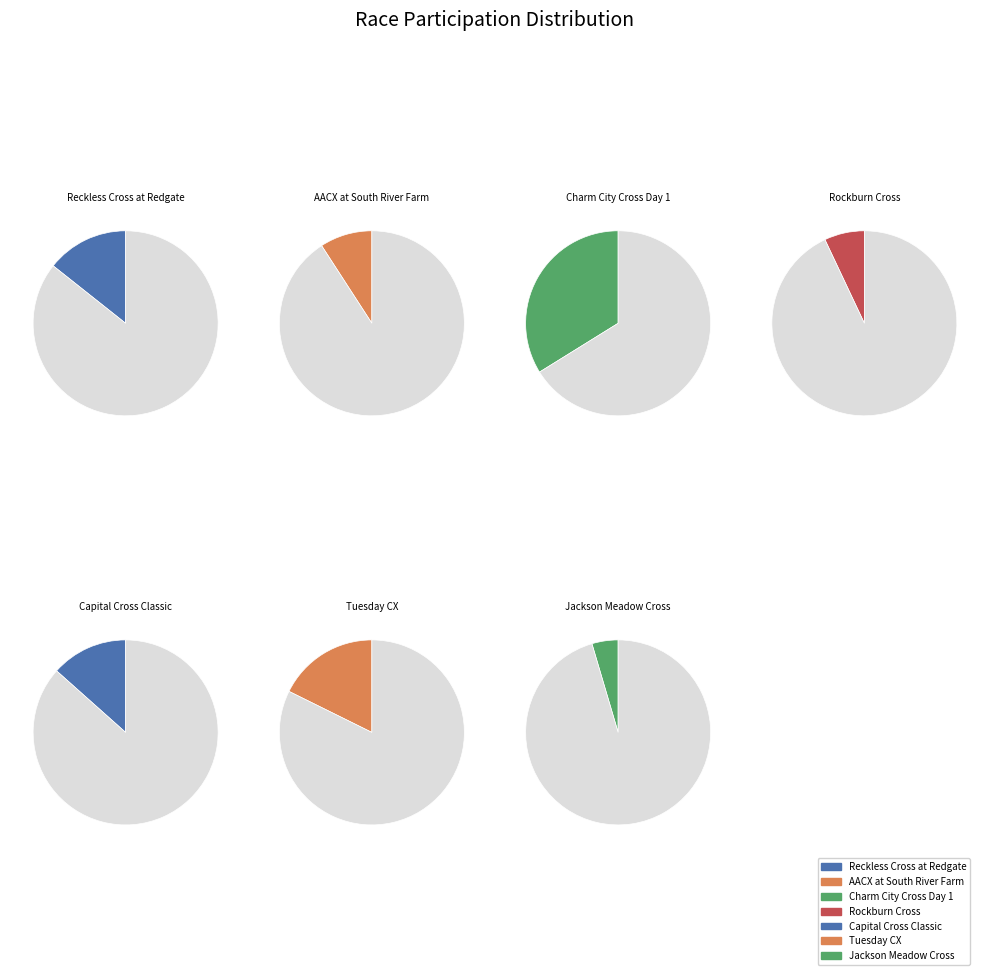

How many slices are in this pie chart?

7